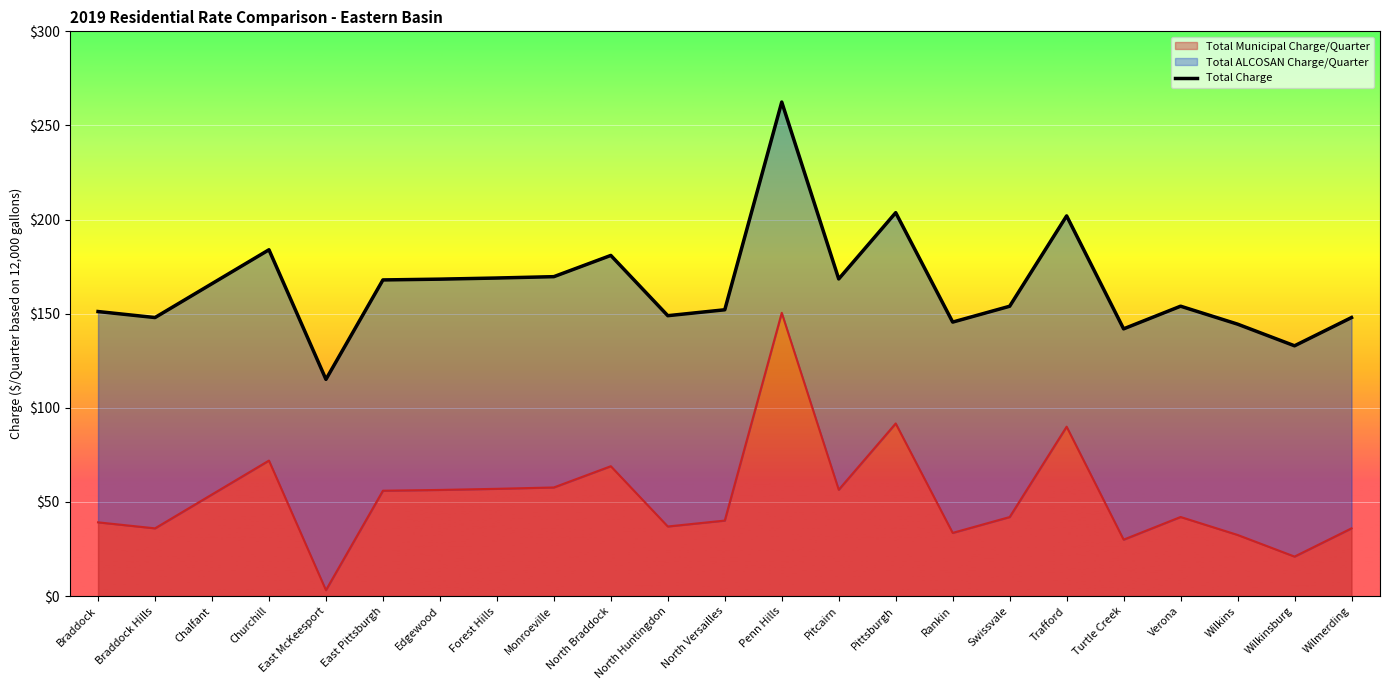

Reading left to right, list all the values displayed in this chart.

Total Municipal Charge/Quarter: Braddock=39.2	Braddock Hills=36.0	Chalfant=54.0	Churchill=72.0	East McKeesport=3.2	East Pittsburgh=56.0	Edgewood=56.4	Forest Hills=57.0	Monroeville=57.7	North Braddock=69.0	North Huntingdon=37.0	North Versailles=40.1	Penn Hills=150.5	Pitcairn=56.5	Pittsburgh=91.7	Rankin=33.6	Swissvale=42.0	Trafford=90.0	Turtle Creek=30.0	Verona=42.0	Wilkins=32.5	Wilkinsburg=21.0	Wilmerding=36.0
Total Charge: Braddock=151.2	Braddock Hills=148.0	Chalfant=166.0	Churchill=184.0	East McKeesport=115.1	East Pittsburgh=167.9	Edgewood=168.4	Forest Hills=169.0	Monroeville=169.7	North Braddock=181.0	North Huntingdon=149.0	North Versailles=152.1	Penn Hills=262.4	Pitcairn=168.5	Pittsburgh=203.7	Rankin=145.6	Swissvale=154.0	Trafford=202.0	Turtle Creek=142.0	Verona=154.0	Wilkins=144.5	Wilkinsburg=133.0	Wilmerding=148.0